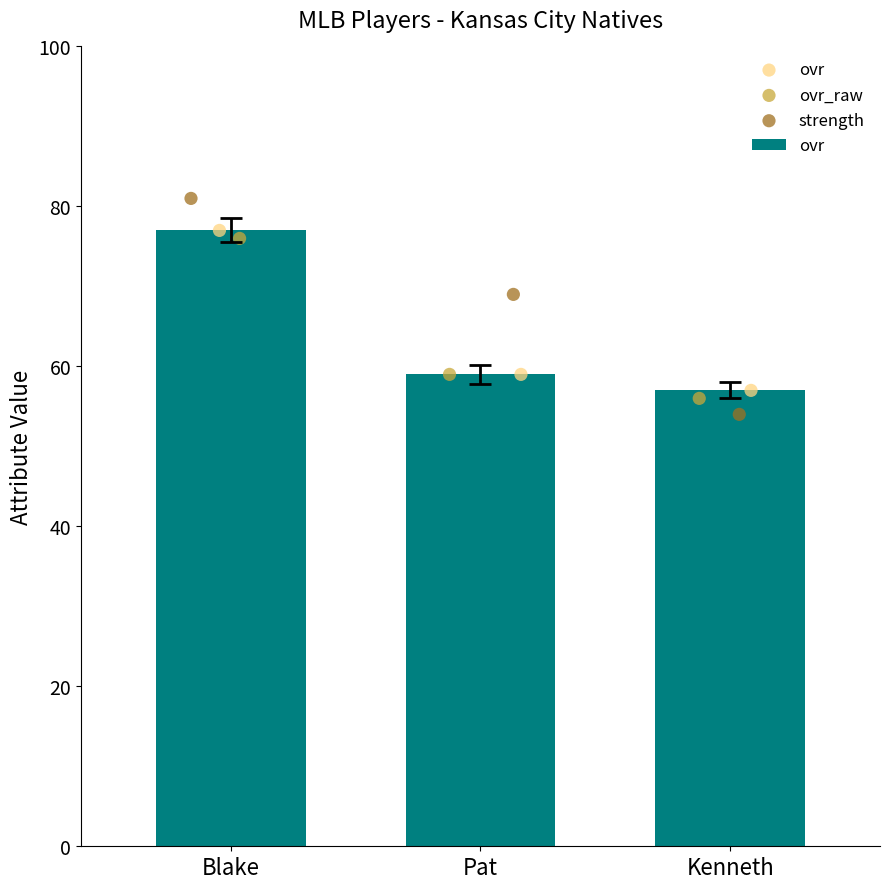

Which series has the largest total across all categories?

strength